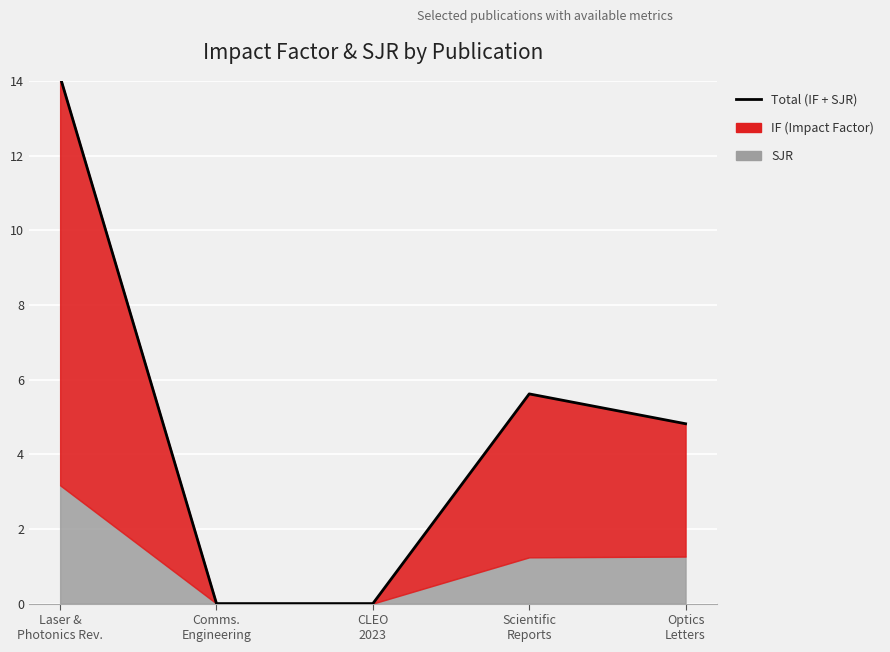

What is the change in value from Laser &
Photonics Rev. to CLEO
2023?

-14.1